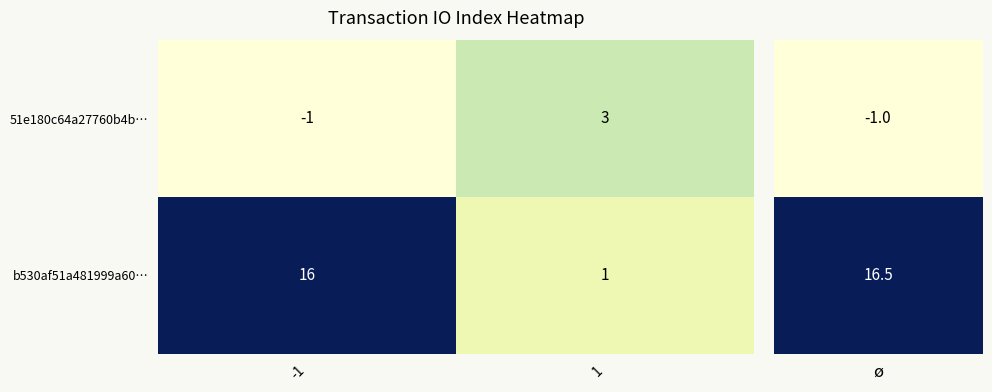

List the series in order of their overall mean, highest first.

b530af51a481999a60…, 51e180c64a27760b4b…